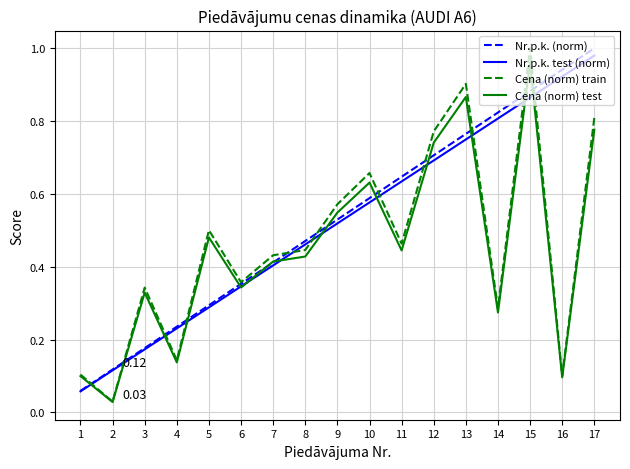

Rank the categories by Nr.p.k. (norm) value from highest to lowest.

17, 16, 15, 14, 13, 12, 11, 10, 9, 8, 7, 6, 5, 4, 3, 2, 1